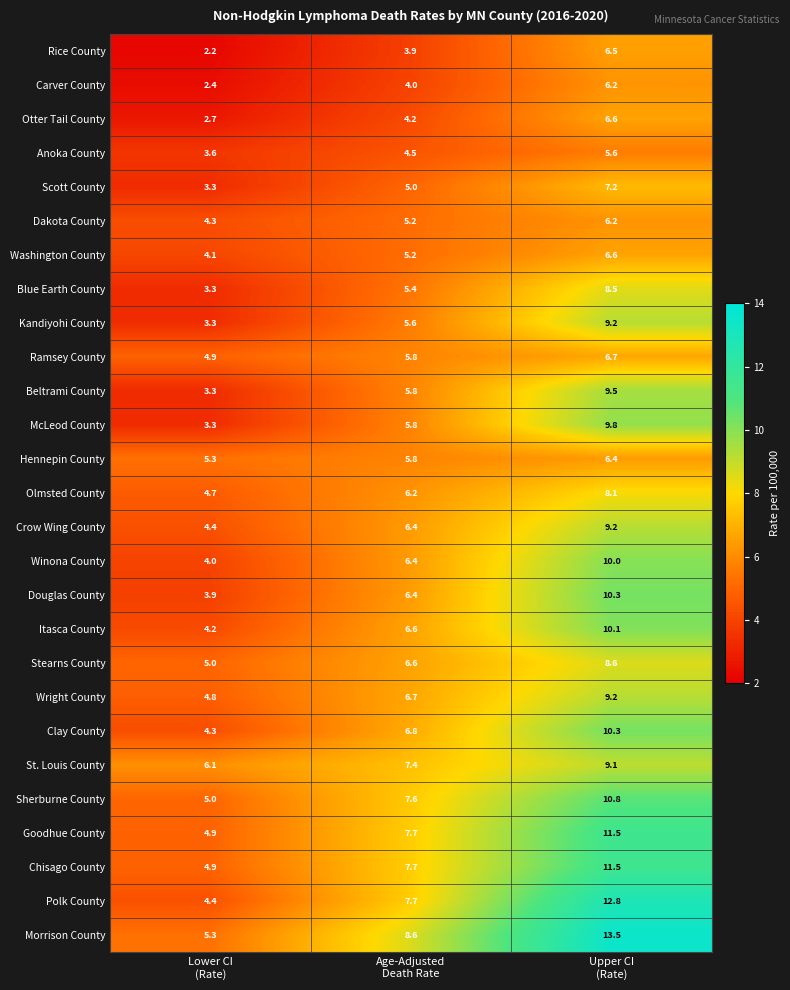

At how many categories does at least one series exceed 5?

3